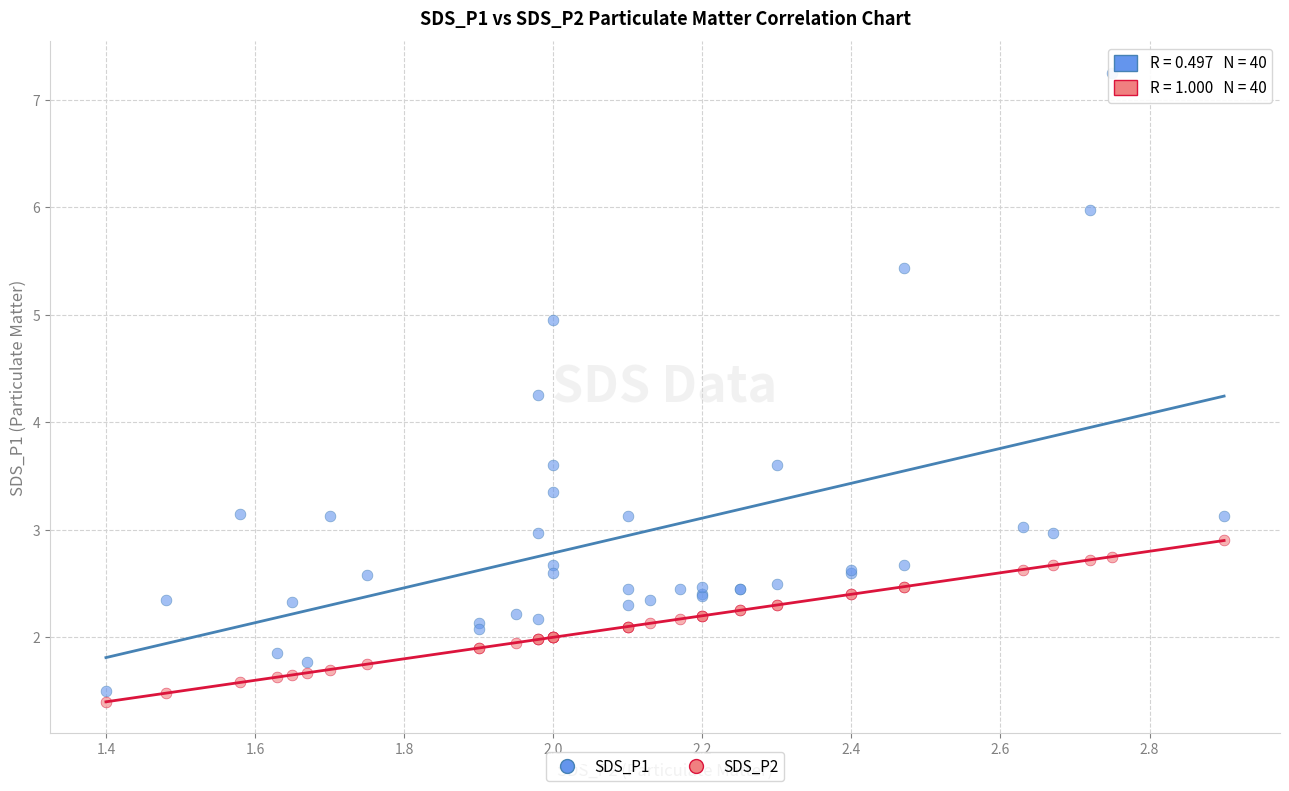

Which series reaches the maximum Y coordinate?

SDS_P1